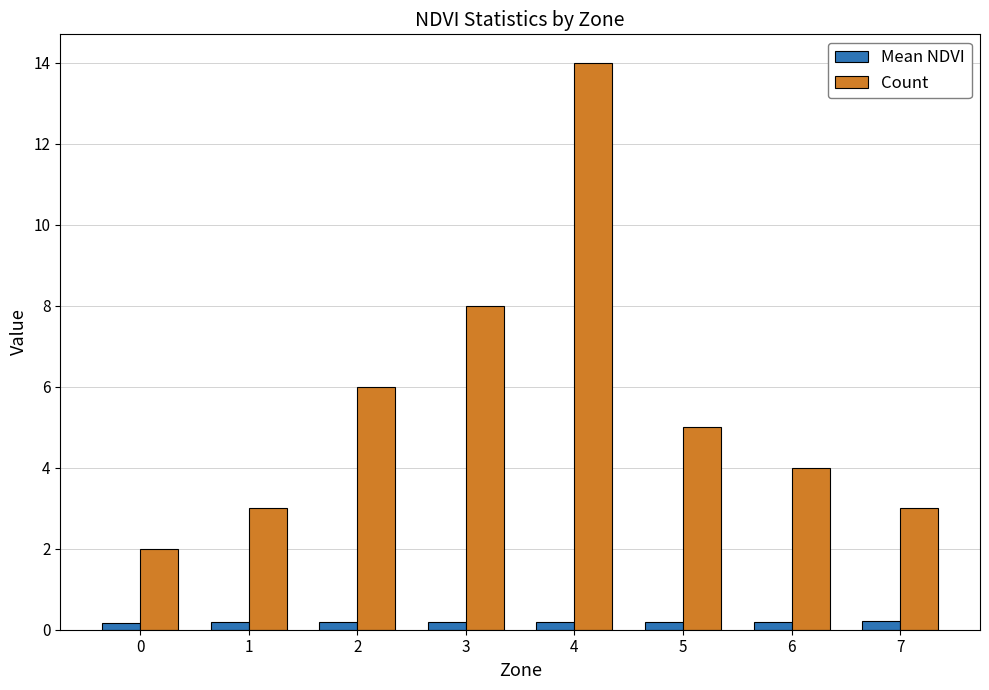

What is the total value across all series at 7?

3.2